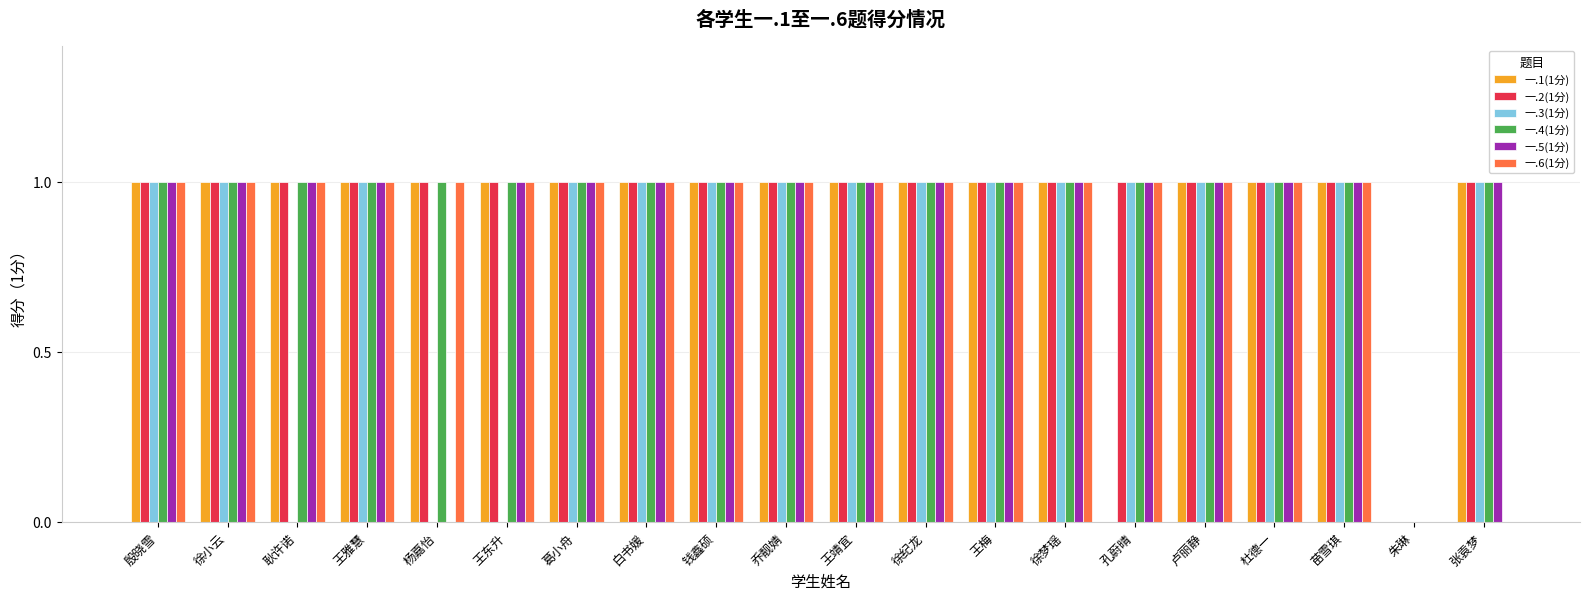

How many groups of bars are there?

20